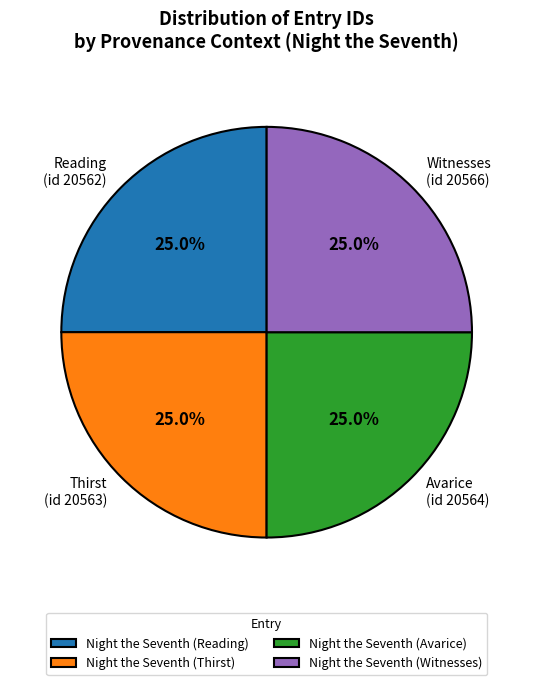

What is the ratio of the value at Night the Seventh (Witnesses) to the value at Night the Seventh (Thirst)?

1.0